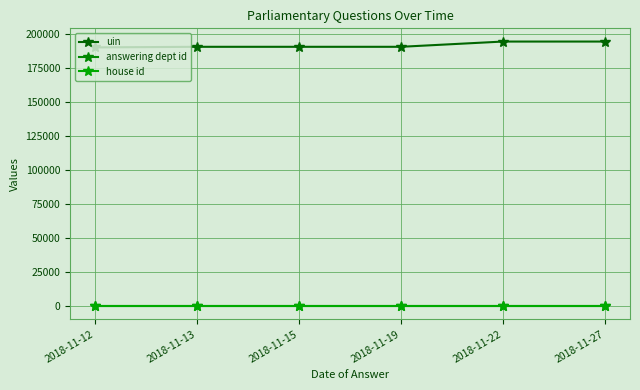

At how many categories does at least one series exceed 13600?

6